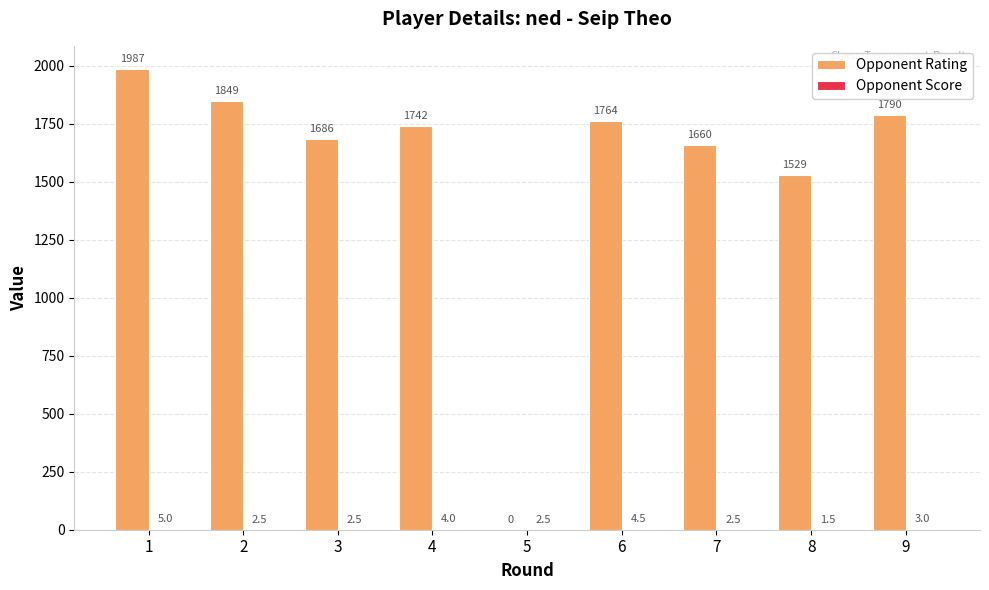

Where is Opponent Rating nearest to the value 993?

8